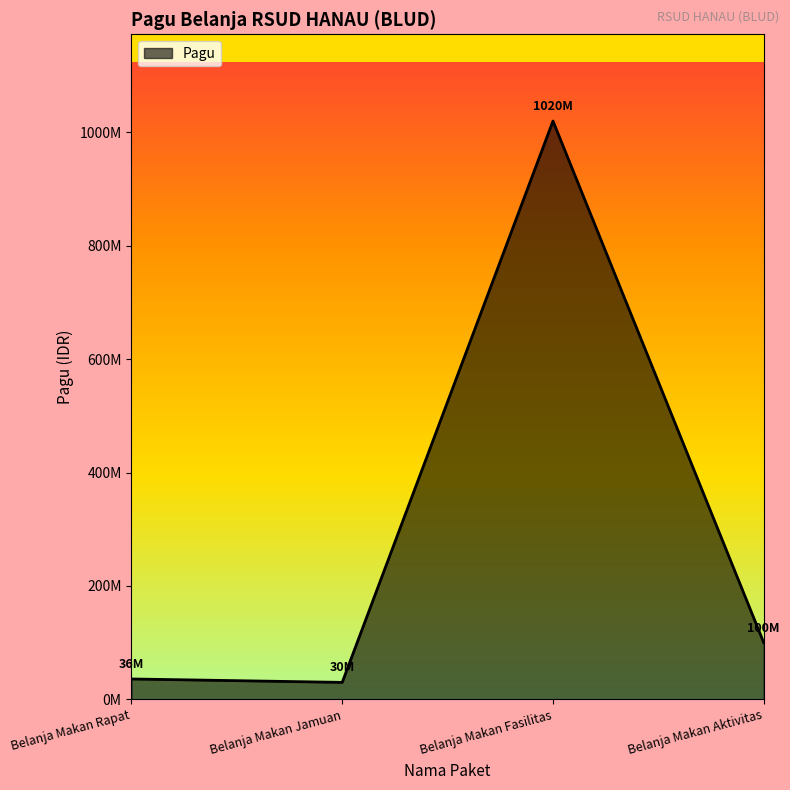

True or false: there are more than 0 points higher than both neighbors.

True